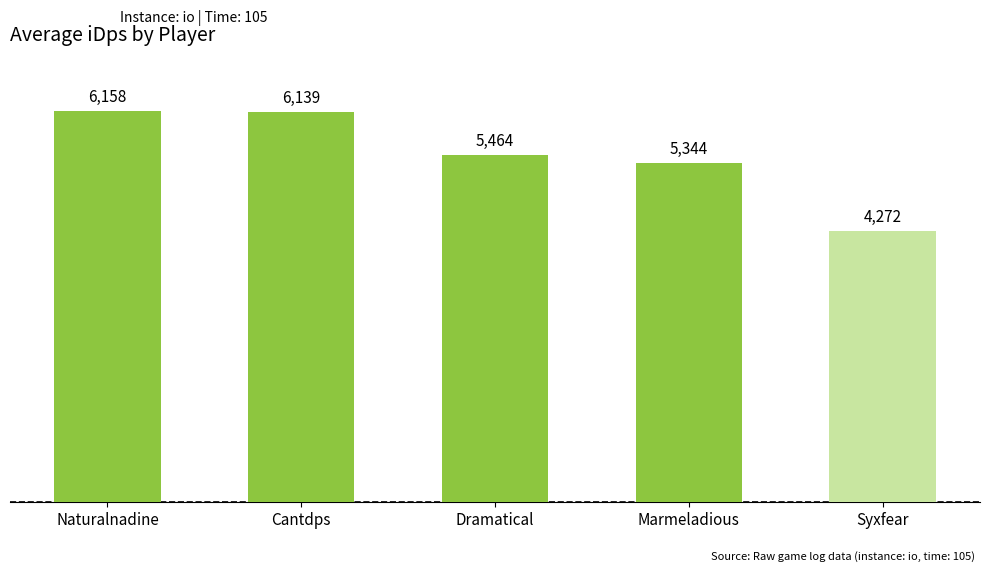

What is the change in value from Naturalnadine to Cantdps?

-19.3